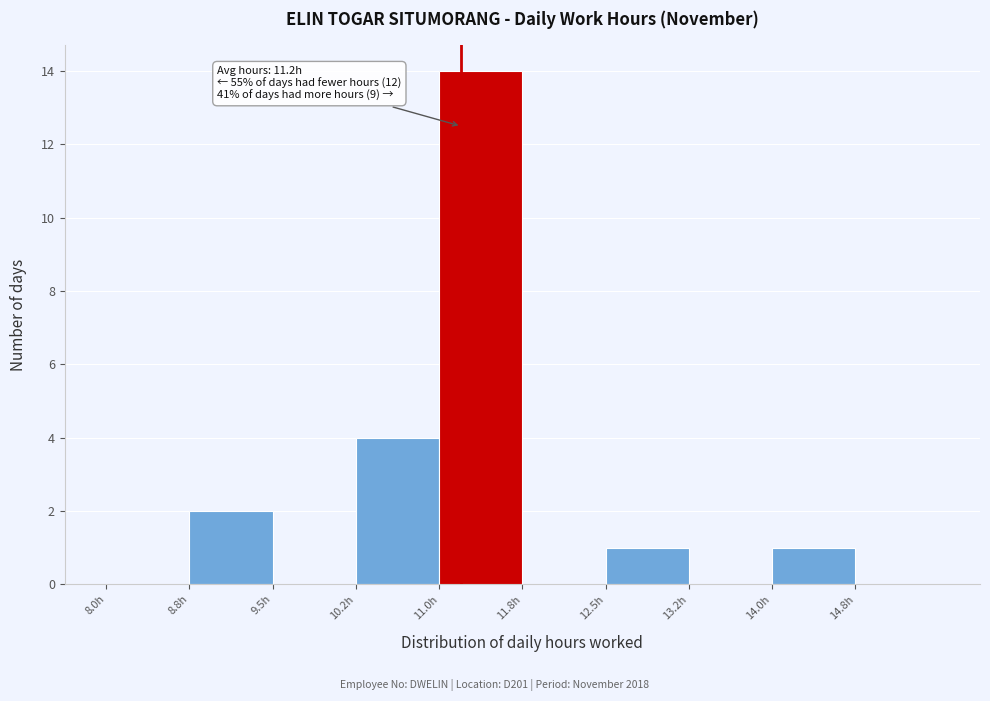

Over which range of the x-axis is the bar tallest?

11.00 to 11.75